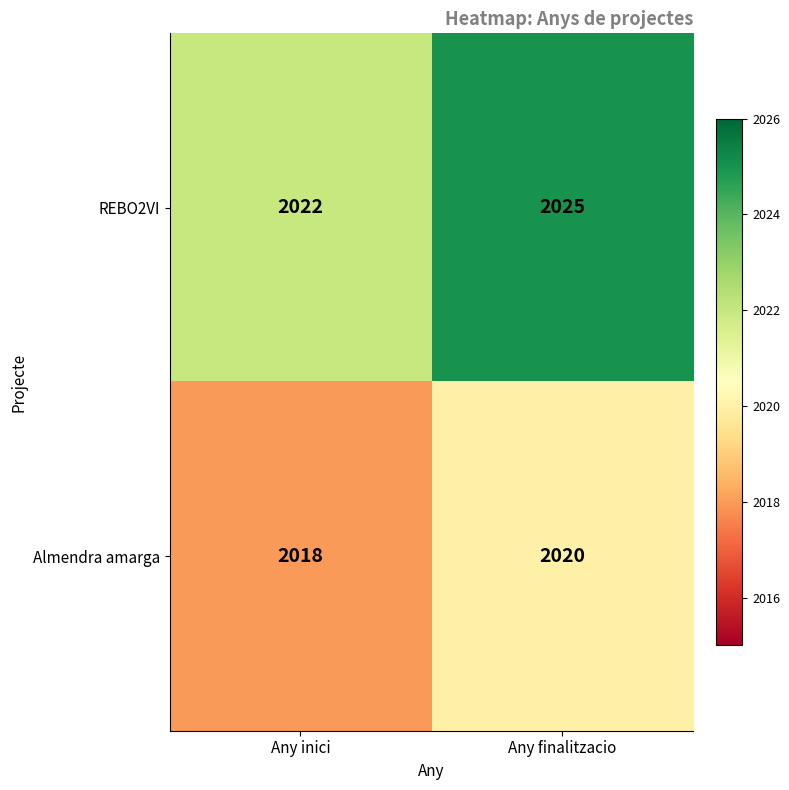

Rank the series by their maximum value, from highest to lowest.

REBO2VI, Almendra amarga